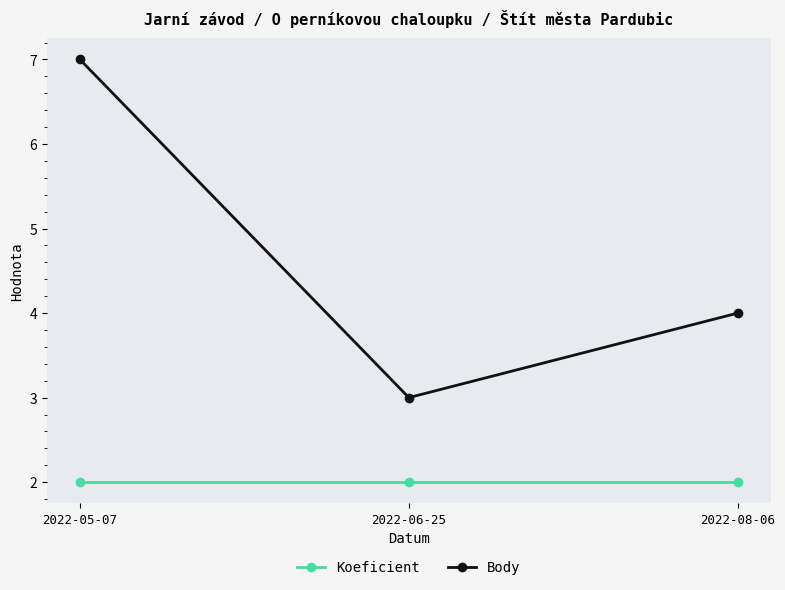

Reading right to left, extract all data points from this chart.

Koeficient: 2022-08-06=2	2022-06-25=2	2022-05-07=2
Body: 2022-08-06=4	2022-06-25=3	2022-05-07=7